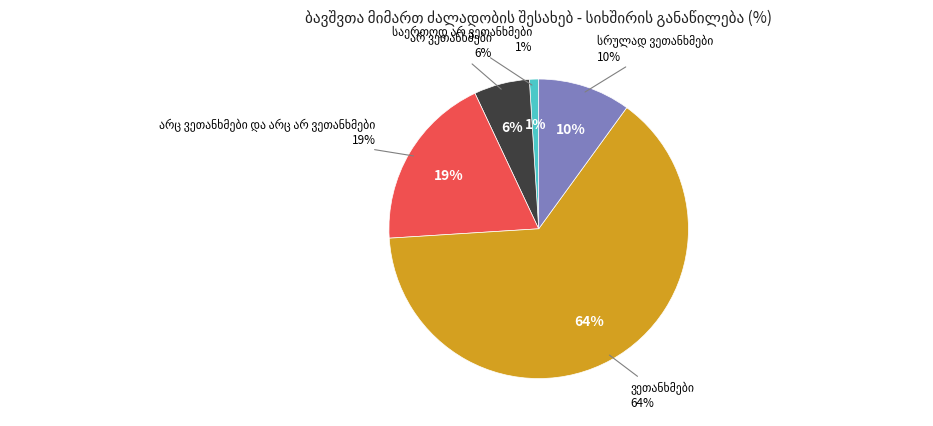

Between ვეთანხმები and საერთოდ არ ვეთანხმები, which is larger?

ვეთანხმები